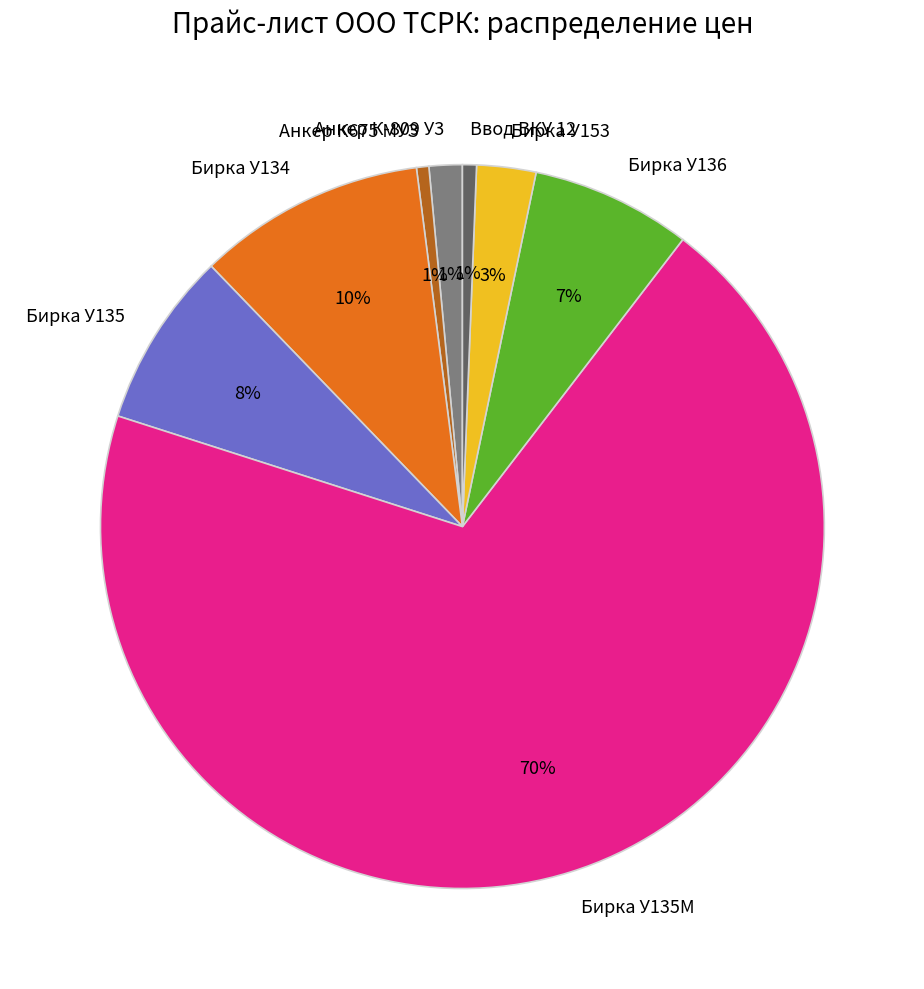

Between Бирка У135 and Анкер К-809 У3, which is larger?

Бирка У135